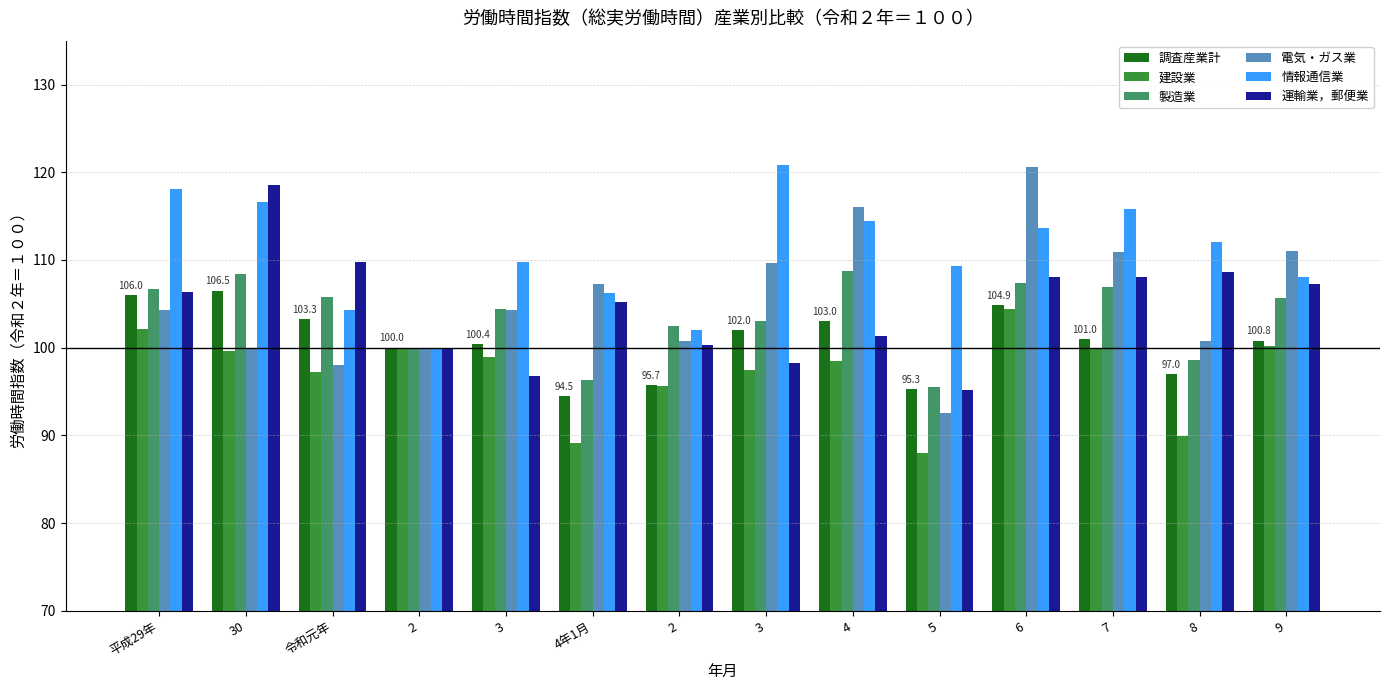

Are the bars horizontal?

No